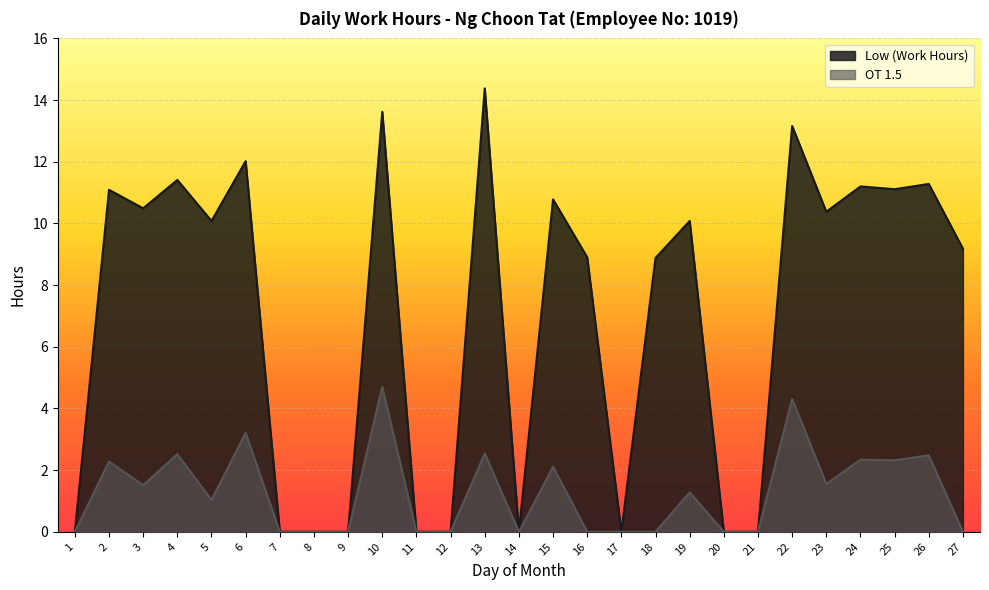

What is the spread (max minus min) of values at 3?

9.0